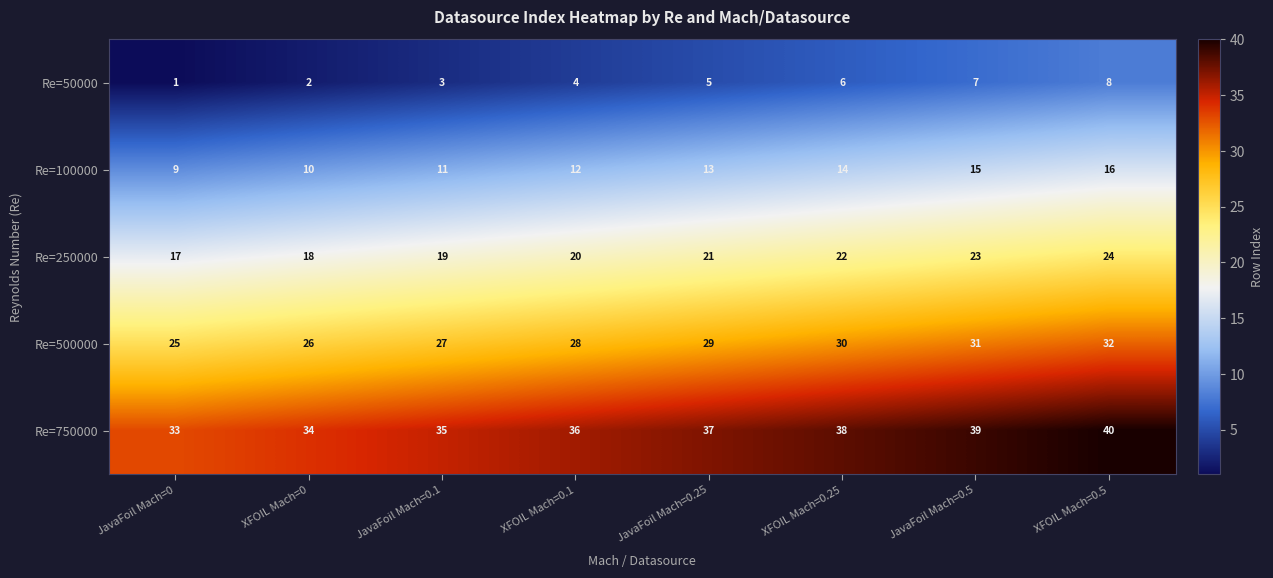

What is the sum of the Re=50000 values at JavaFoil Mach=0.5 and XFOIL Mach=0?

9